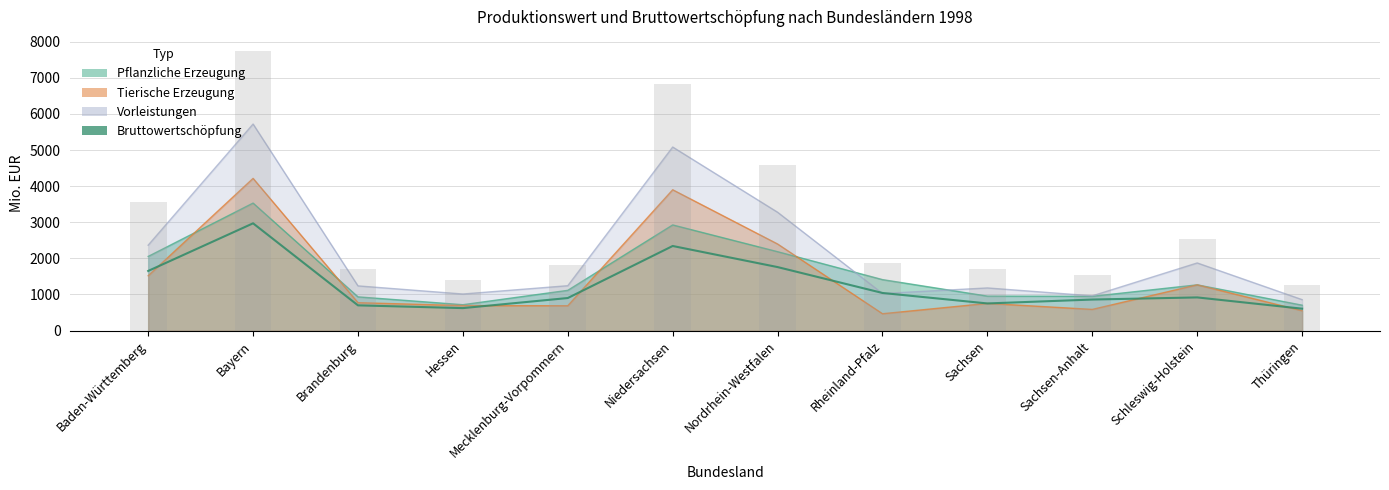

What is the sum of all values?

15129